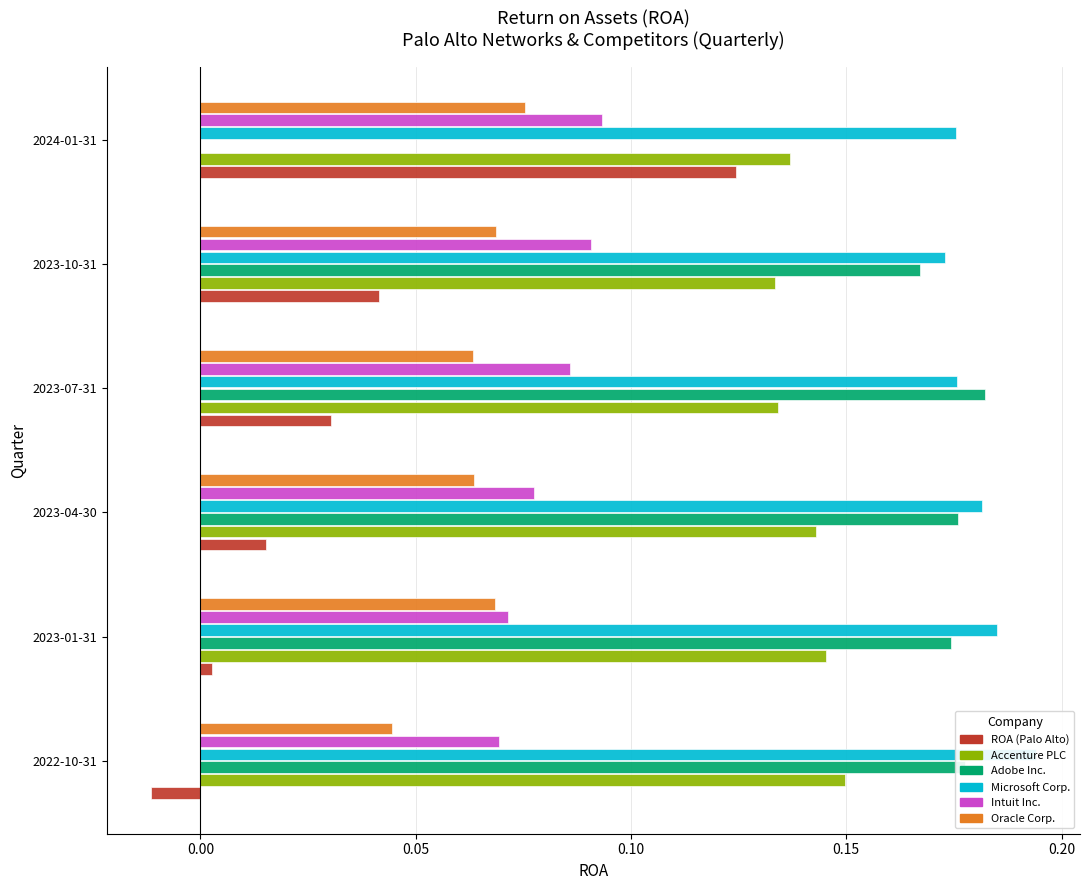

Reading left to right, what are all the values shown in this chart?

ROA (Palo Alto): 0.1	0.0	0.0	0.0	0.0	-0.0
Accenture PLC: 0.1	0.1	0.1	0.1	0.1	0.1
Adobe Inc.: 0.0	0.2	0.2	0.2	0.2	0.2
Microsoft Corp.: 0.2	0.2	0.2	0.2	0.2	0.2
Intuit Inc.: 0.1	0.1	0.1	0.1	0.1	0.1
Oracle Corp.: 0.1	0.1	0.1	0.1	0.1	0.0